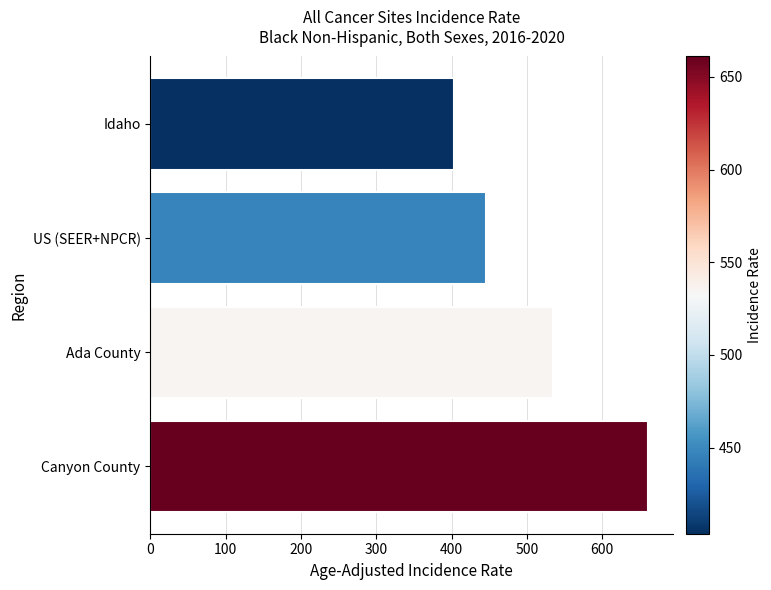

What is the sum of all values?

2045.5